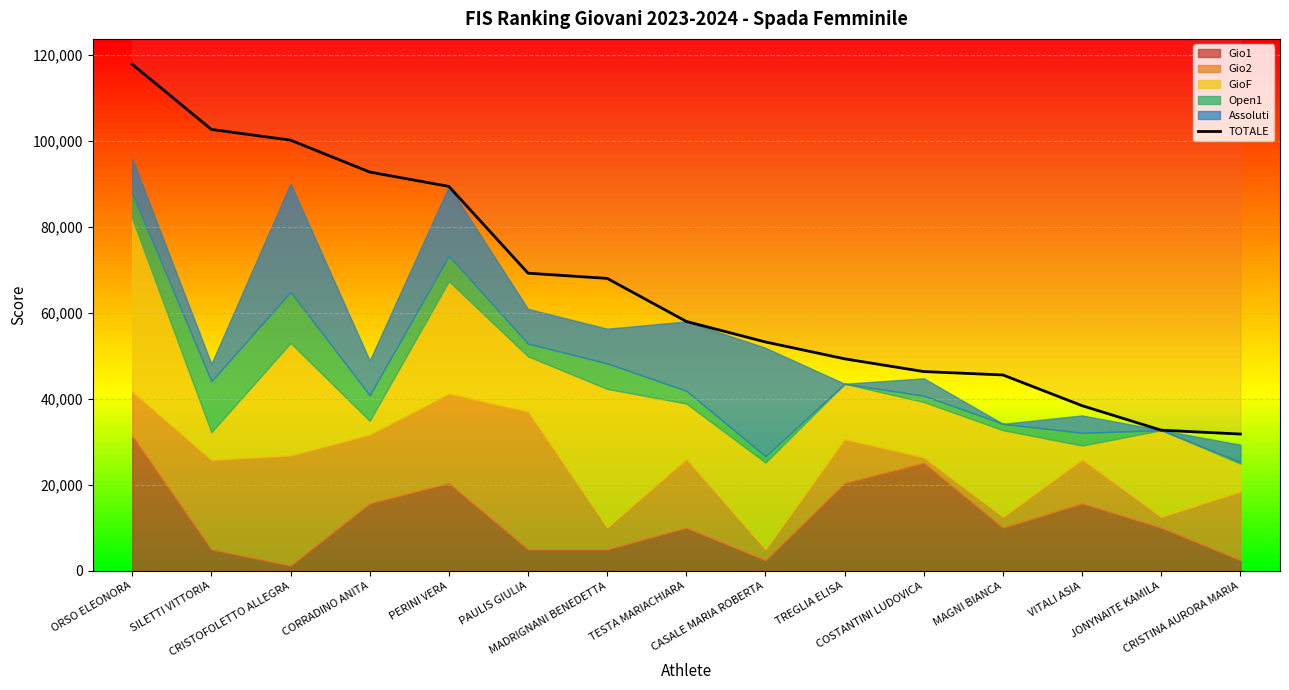

At which label is the value closest to 74837?

PAULIS GIULIA